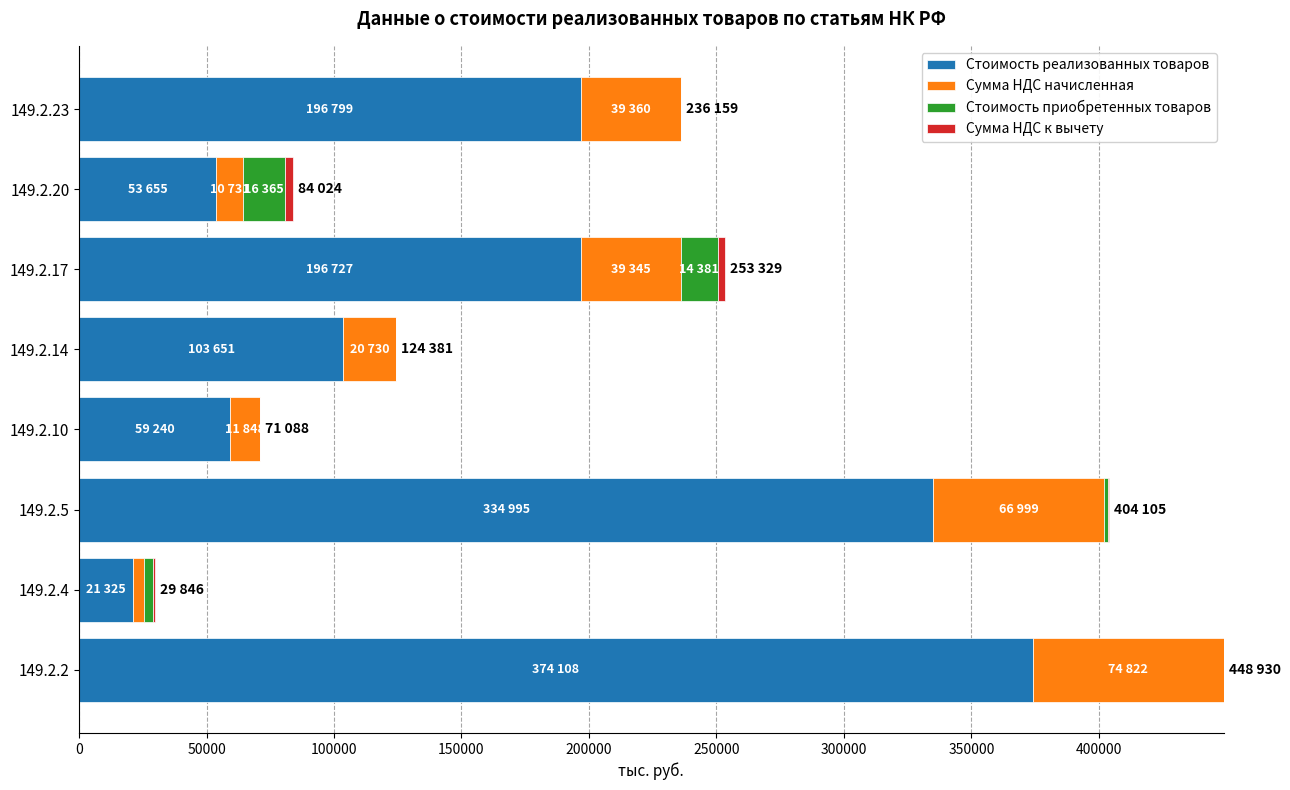

At which category is the sum across all series the highest?

149.2.2